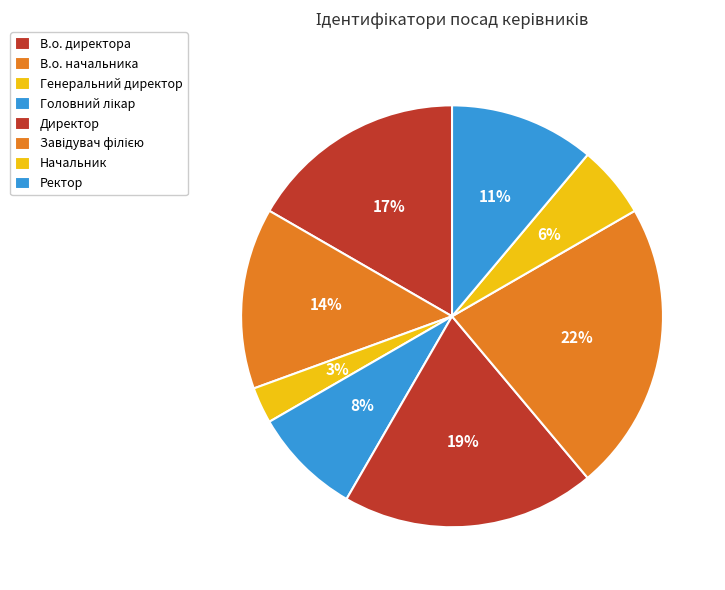

Count the number of slices in the pie.

8